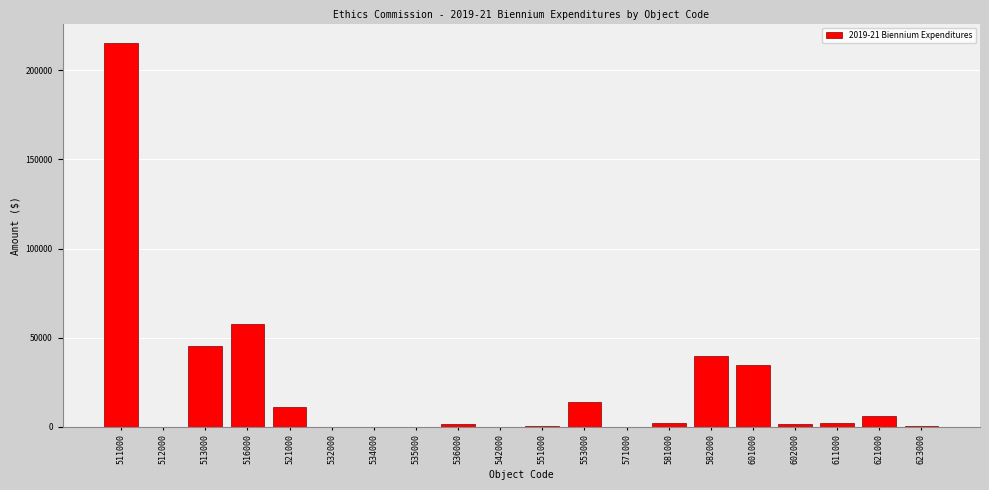

Which label corresponds to the largest value in the chart?

511000